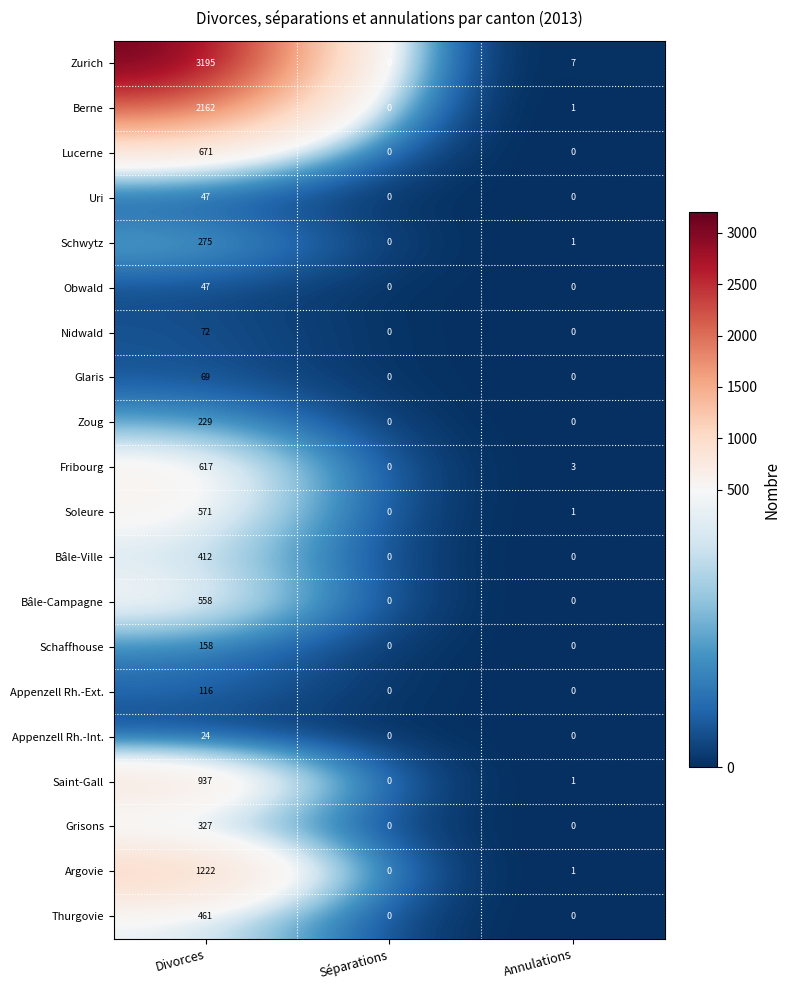

What is the average value of the Bâle-Campagne series?

186